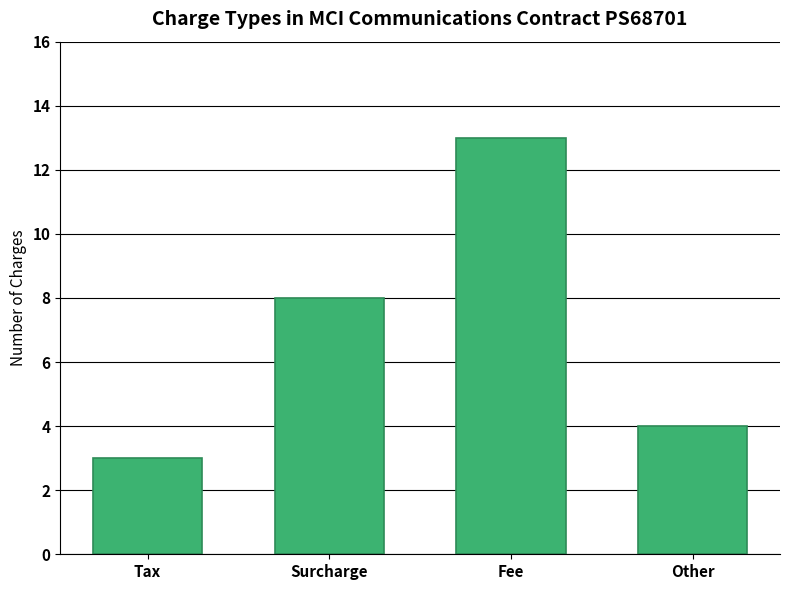

The value at Surcharge is 8. True or false?

True